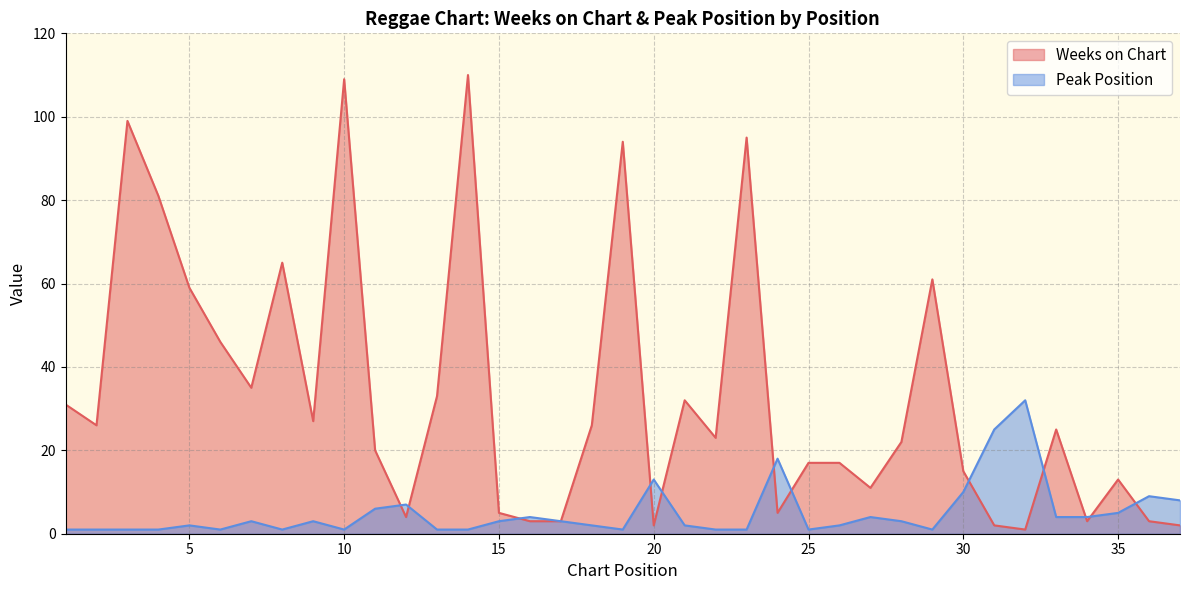

How many intersections are there between Peak Position and Weeks on Chart?

12